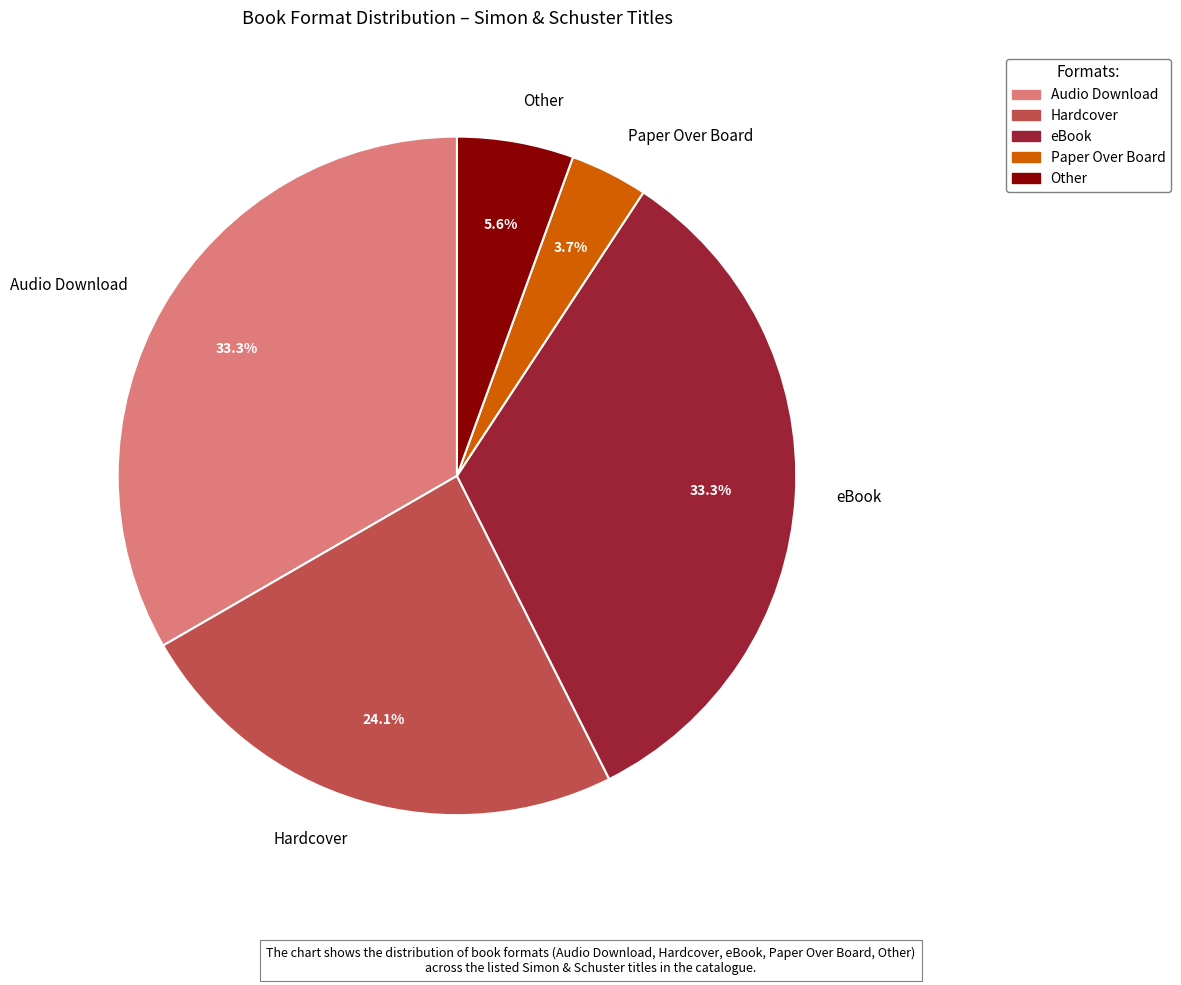

To the nearest percent, what is the difference between the largest and smallest slice percentages?

30%